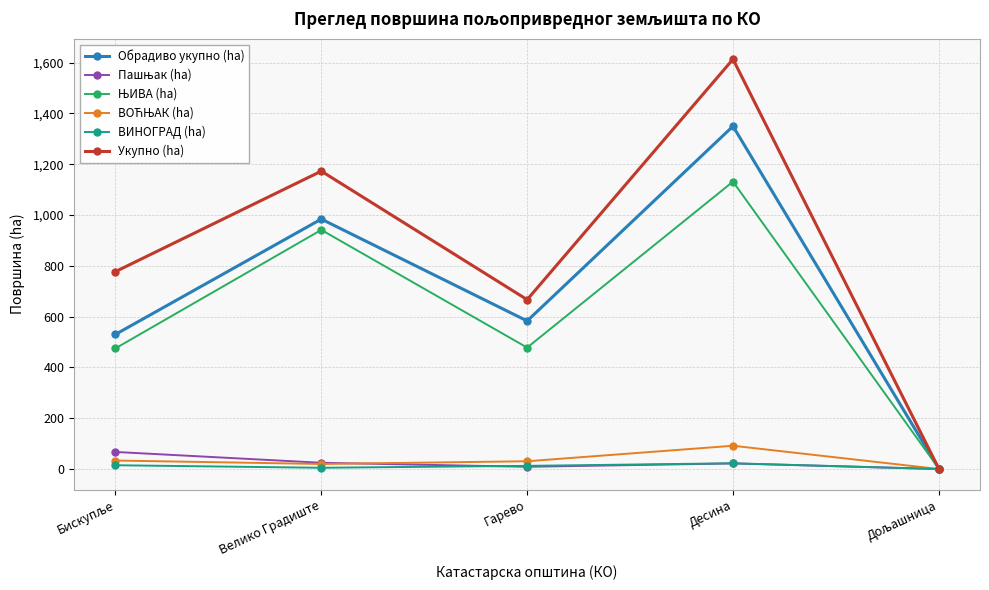

What is the greatest value displayed?

1613.3